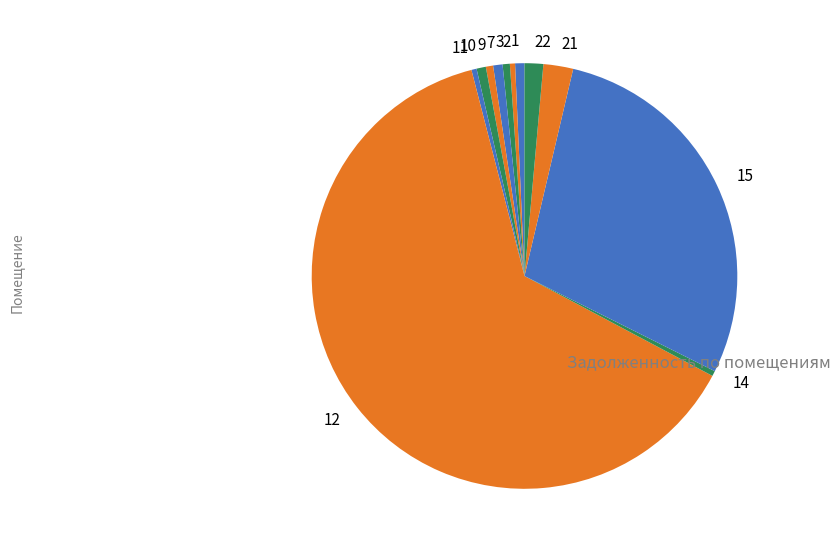

Is 12 the majority of the pie?

Yes